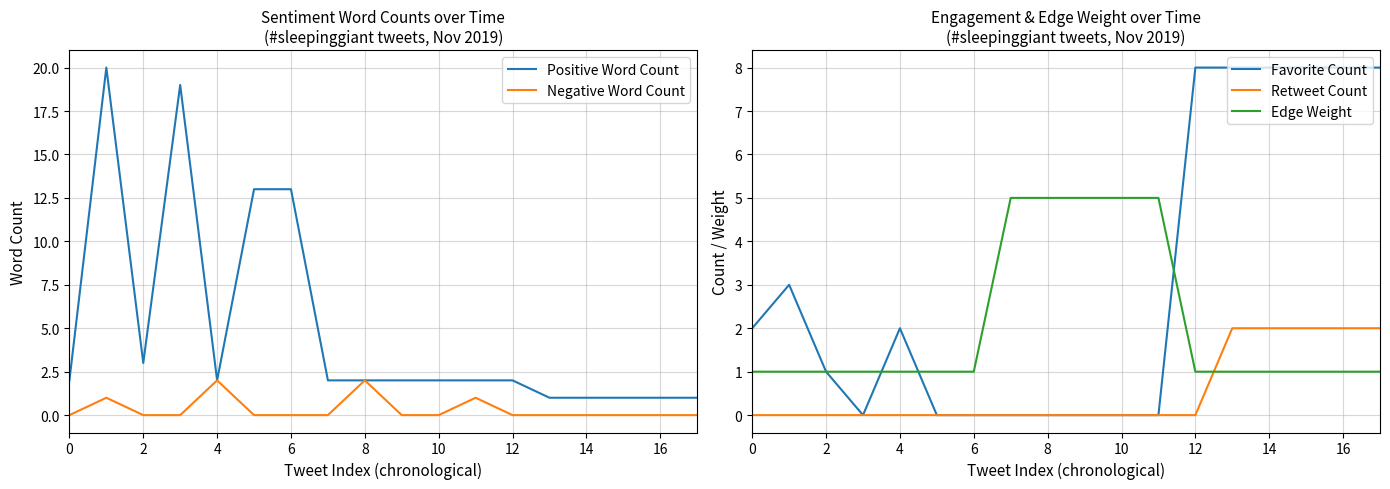

What is the label of the 8th point from the right?

10